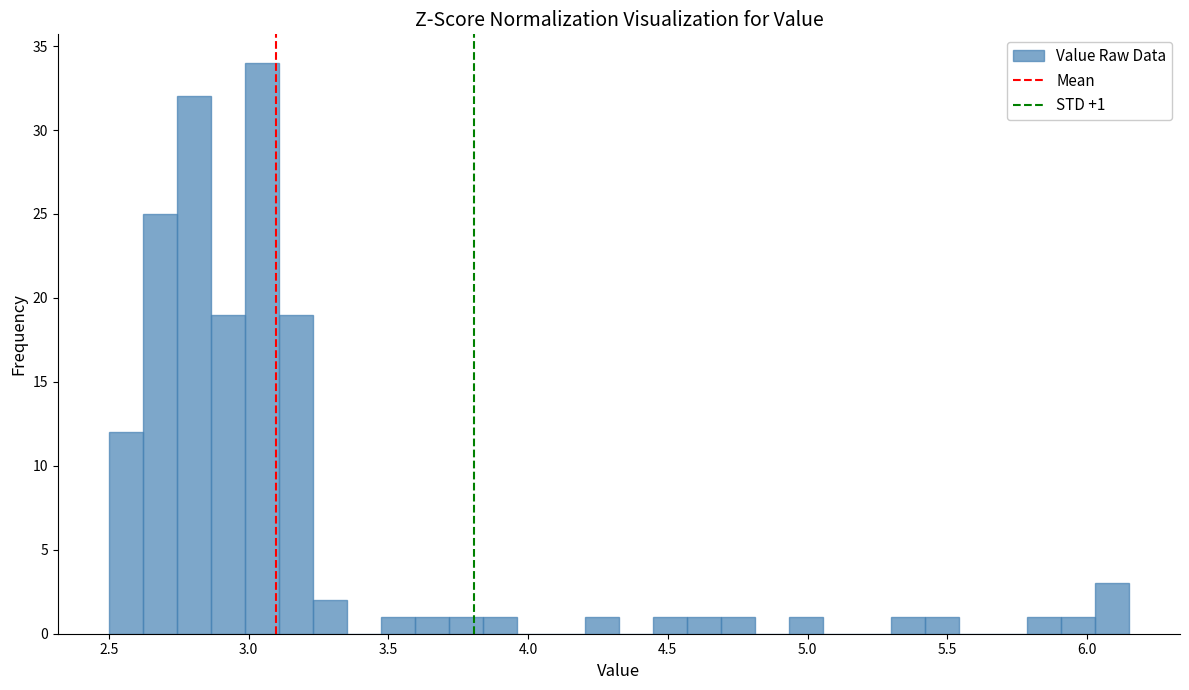

Read against the x-axis, roughly where is the centre of the tallest bar?

3.05